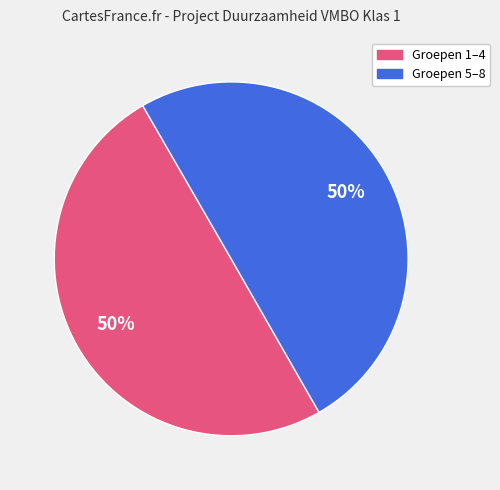

To the nearest percent, what is the average slice percentage?

50%